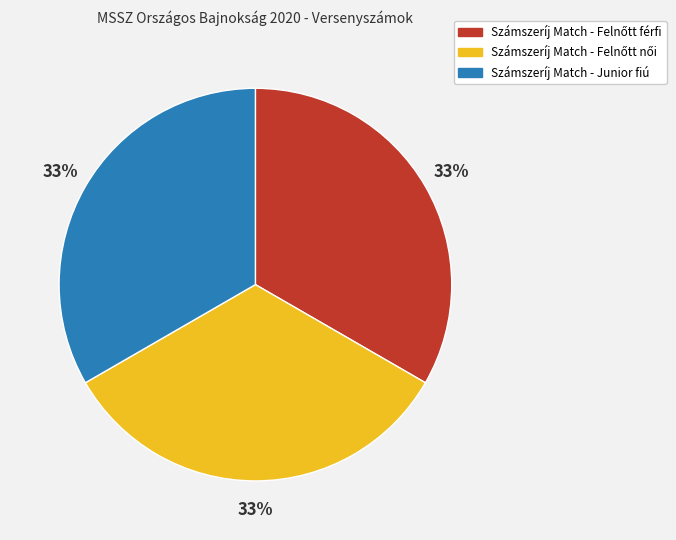

True or false: Számszeríj Match - Junior fiú accounts for 22% of the total.

False